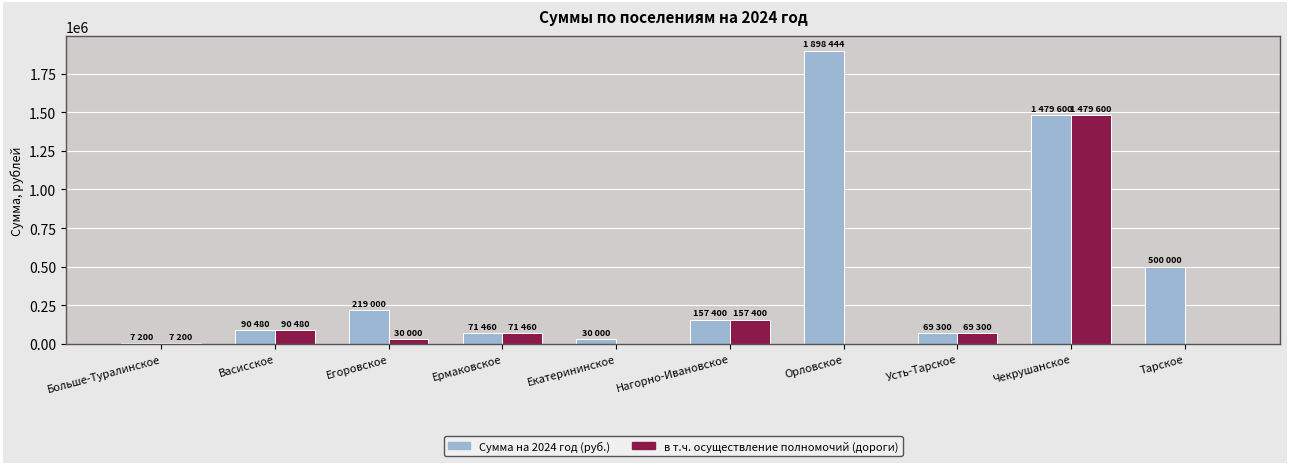

The в т.ч. осуществление полномочий (дороги) series shows 481113.2 at Орловское. True or false?

False